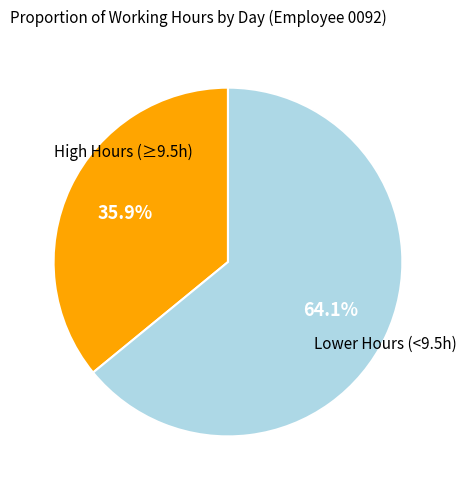

To the nearest percent, what is the average slice percentage?

50%